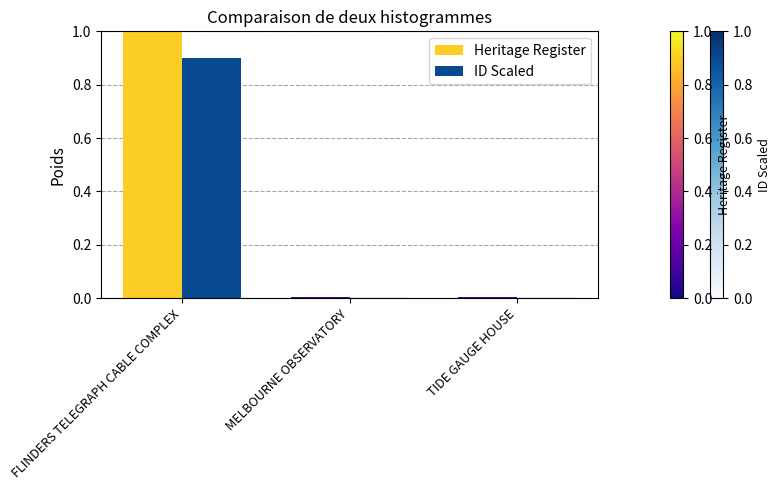

Rank the series by their maximum value, from highest to lowest.

Heritage Register, ID Scaled